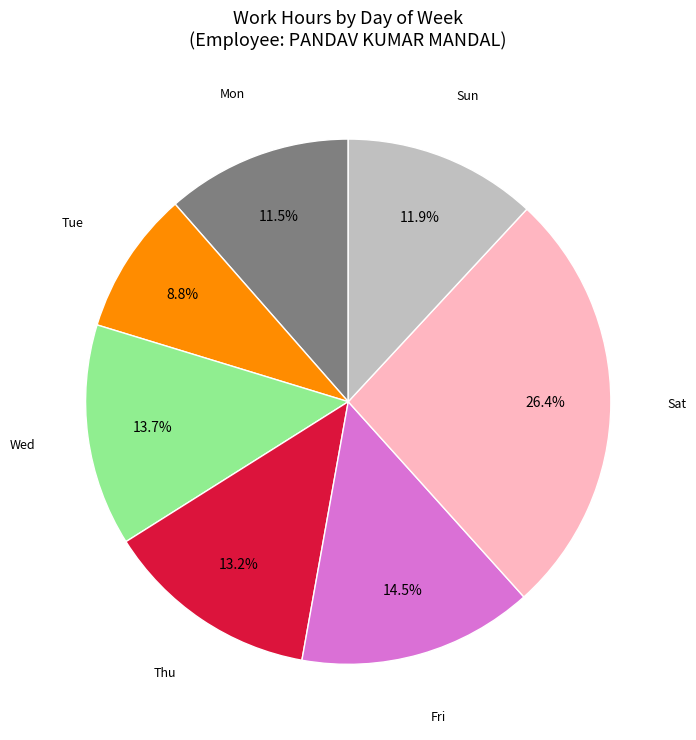

Does any single category account for the majority?

No